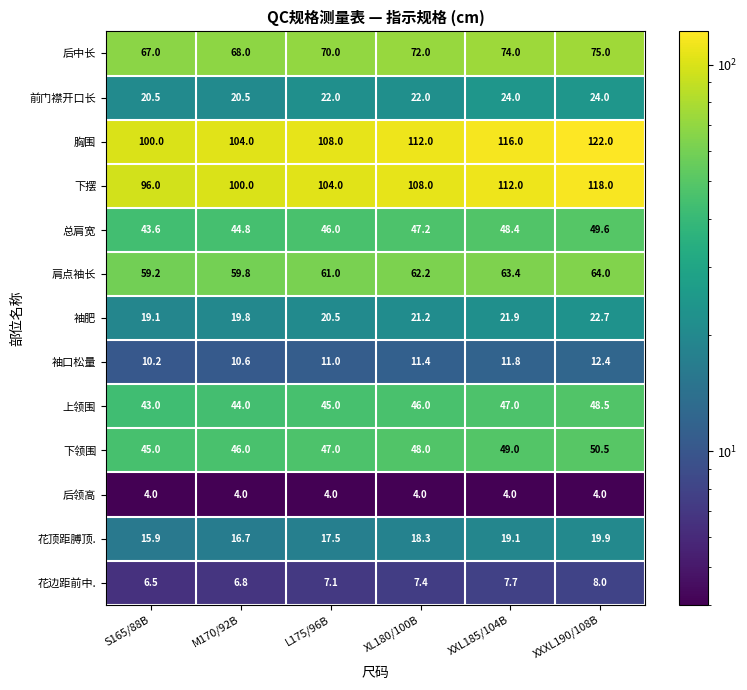

At how many categories does at least one series exceed 43?

6